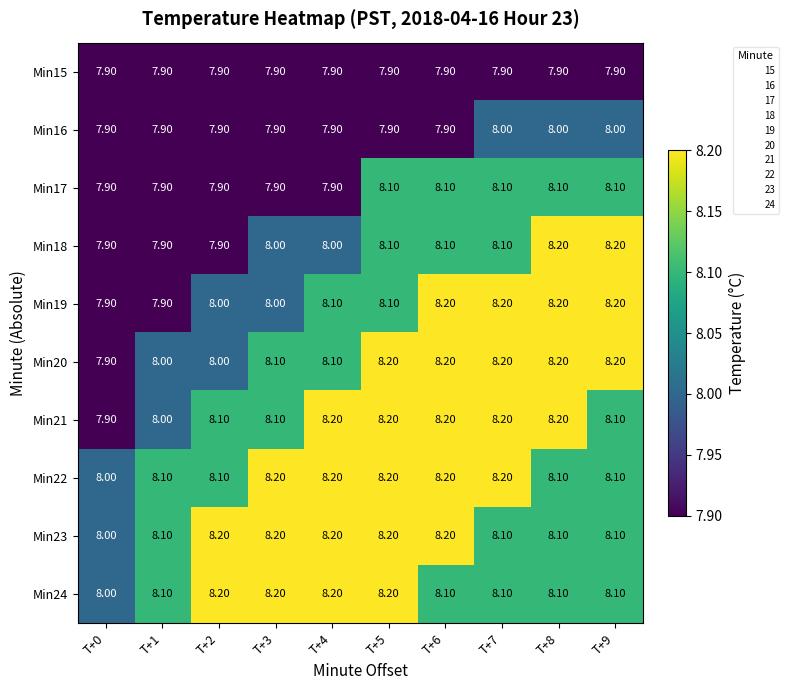

What is the difference between the maximum and minimum values in the Min20 series?

0.3